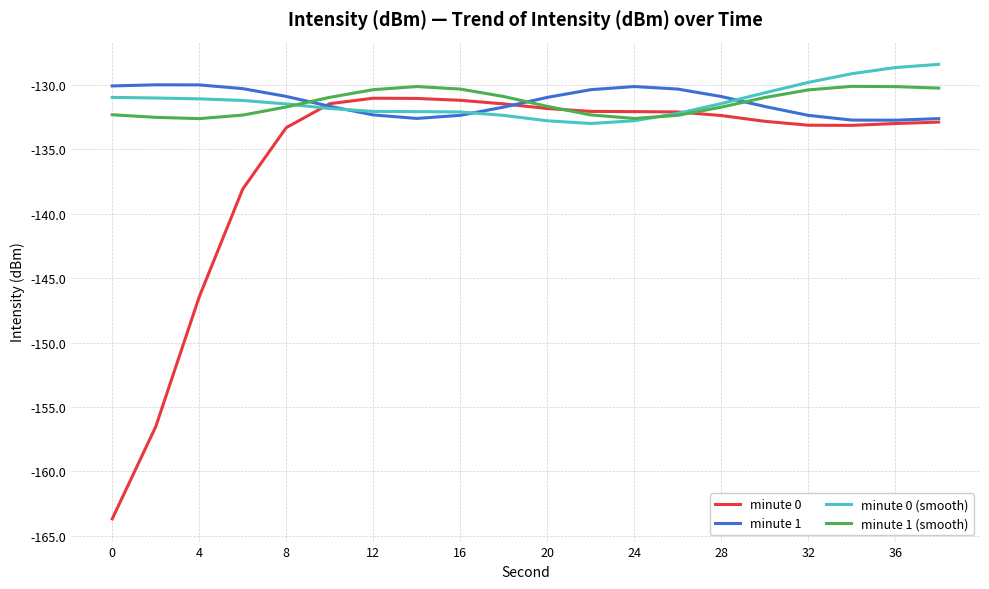

What is the lowest value of the minute 1 series?

-132.7